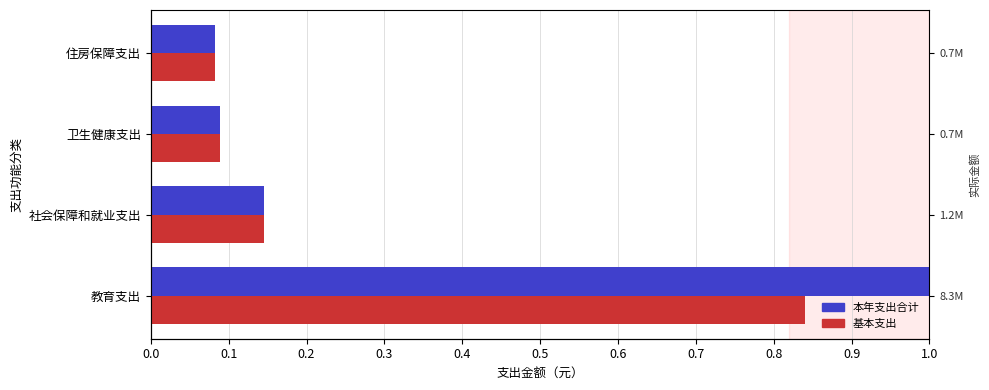

Count the number of data series in this chart.

2